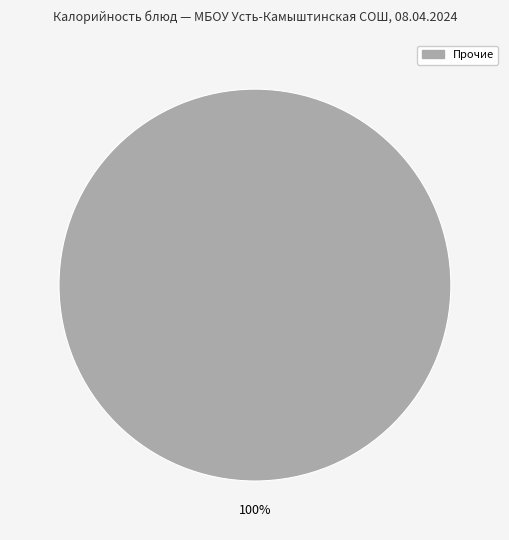

Is there a majority slice in this chart?

Yes